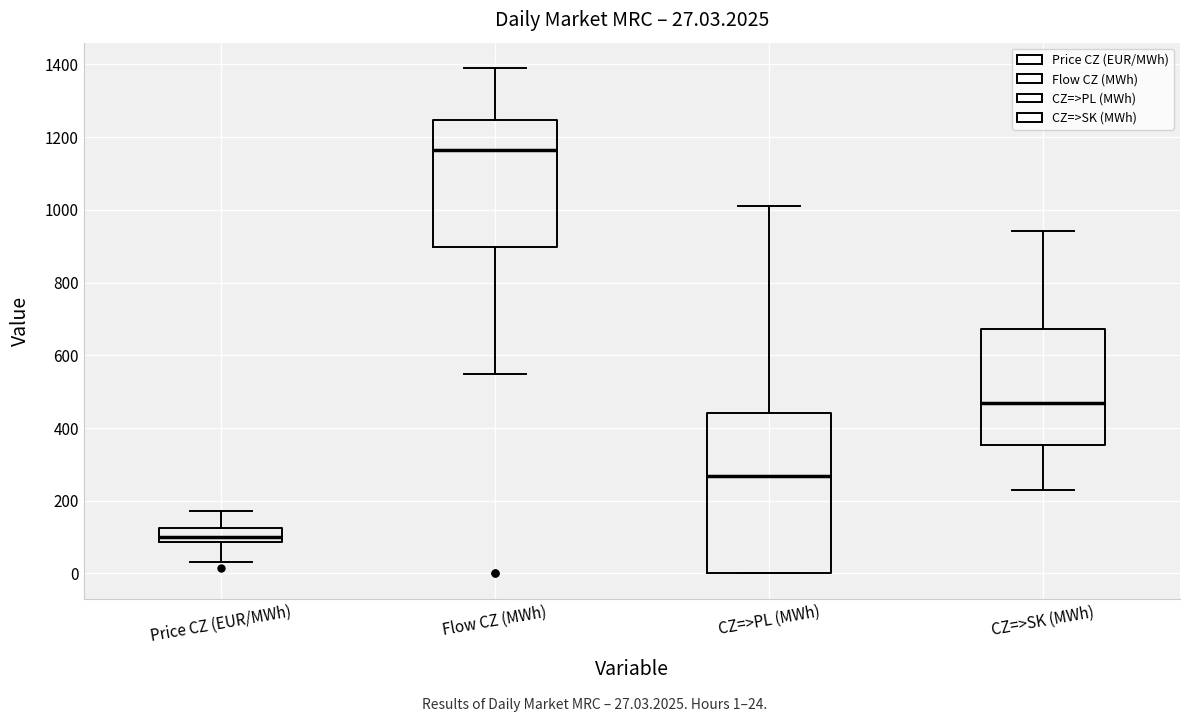

Which box's median line is the lowest?

Price CZ (EUR/MWh)